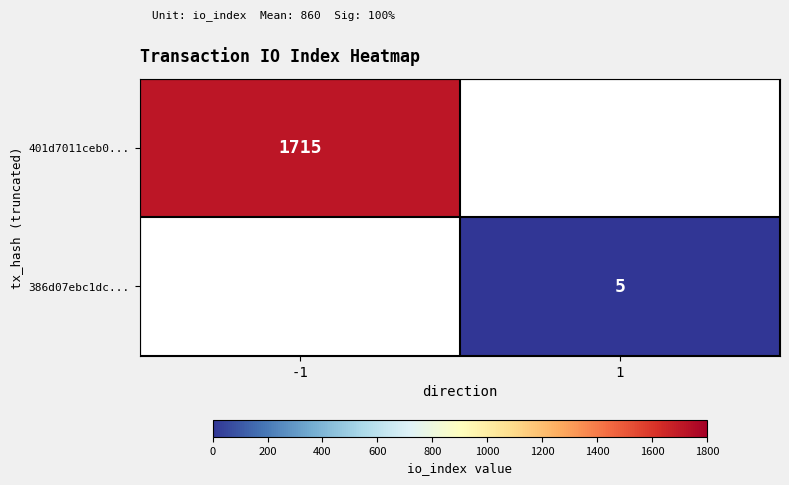

Is it true that 386d07ebc1dc... equals 5 at 1?

True